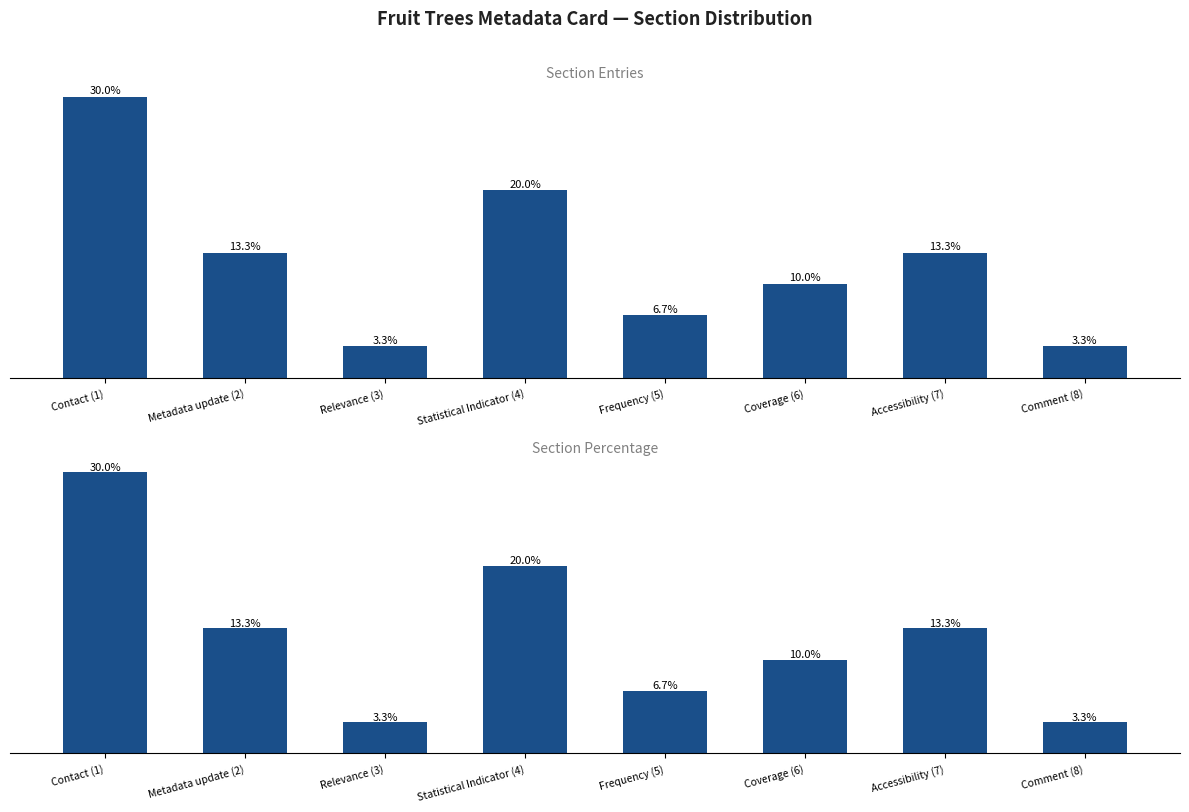

What value does the Percentage (%) series have at Metadata update (2)?

13.3